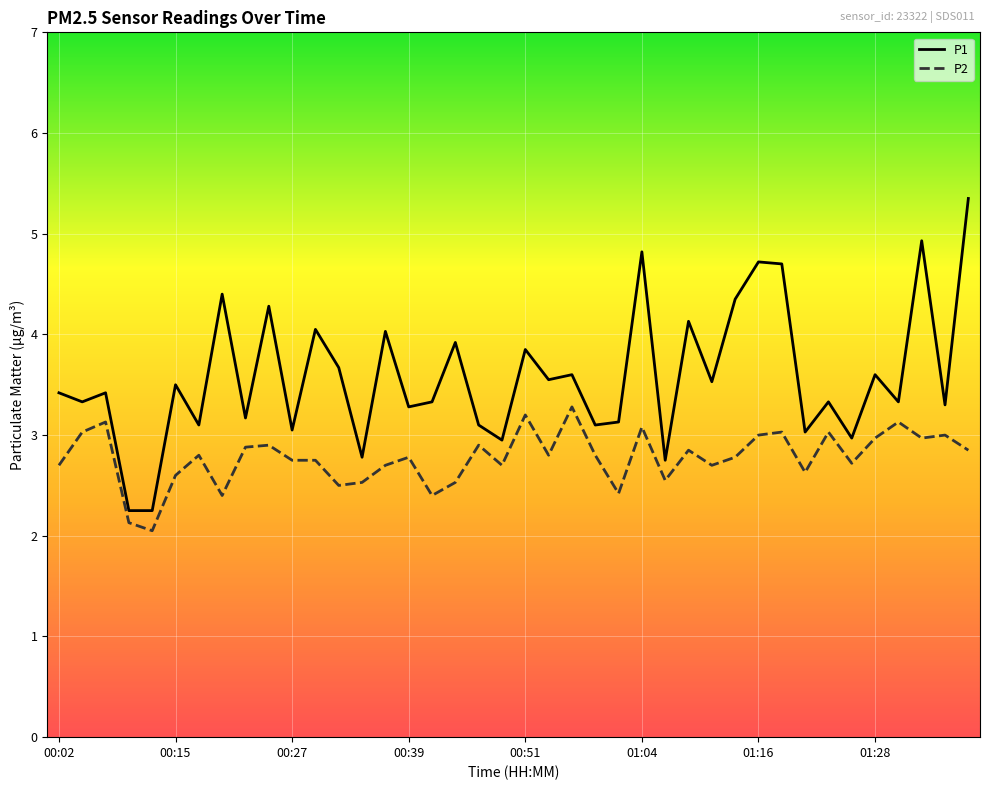

True or false: P1 and P2 cross at least once.

False